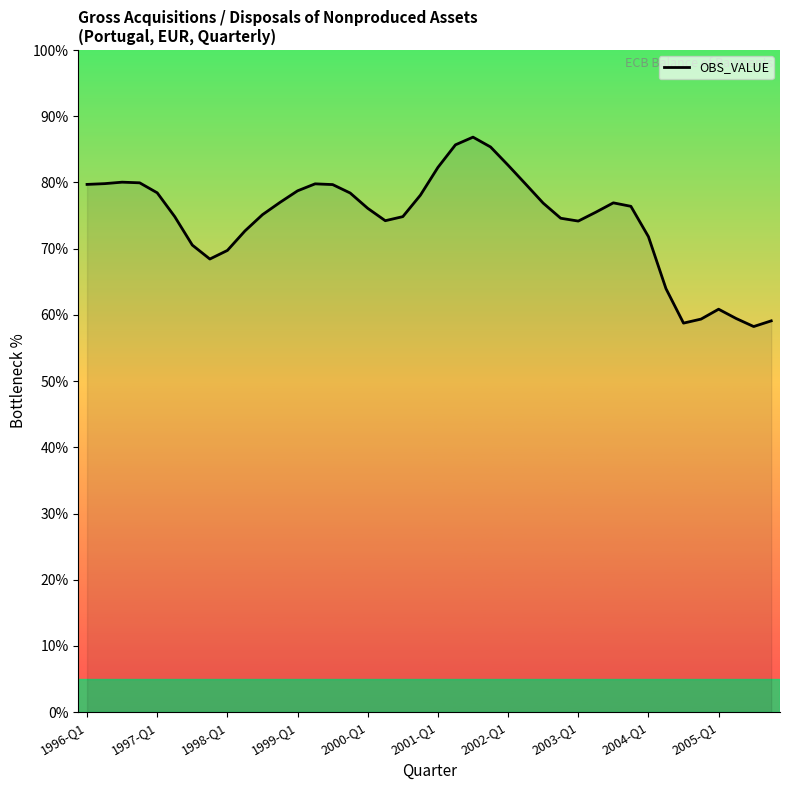

What is the sum of all values?

2974.6